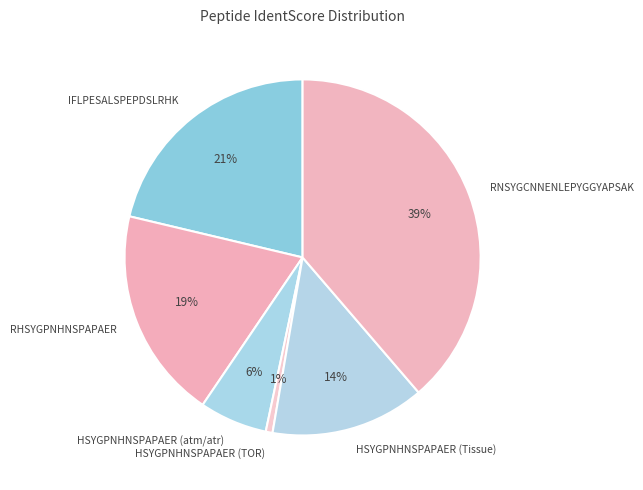

Combined, do RNSYGCNNENLEPYGGYAPSAK and HSYGPNHNSPAPAER (Tissue) account for over 50%?

Yes